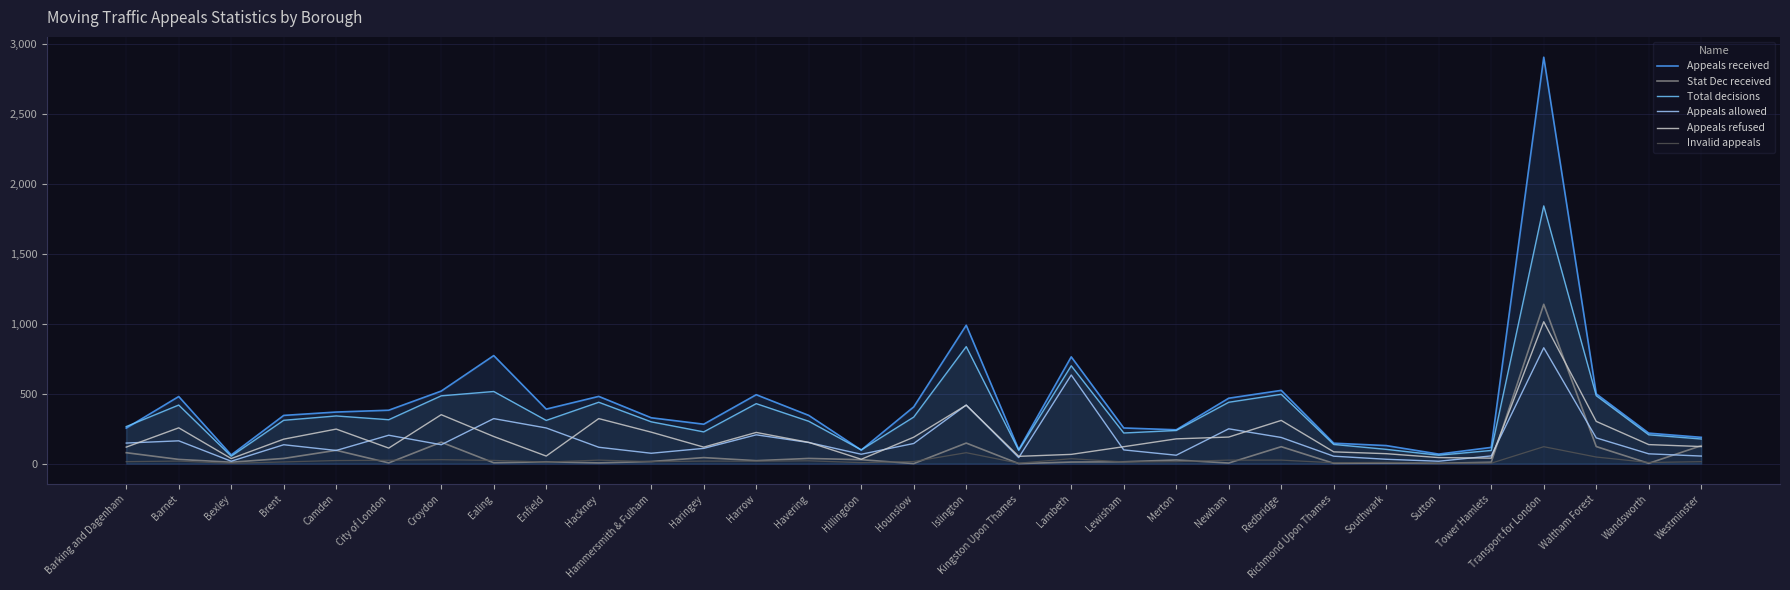

What are all the series names shown in the legend?

Appeals received, Stat Dec received, Total decisions, Appeals allowed, Appeals refused, Invalid appeals